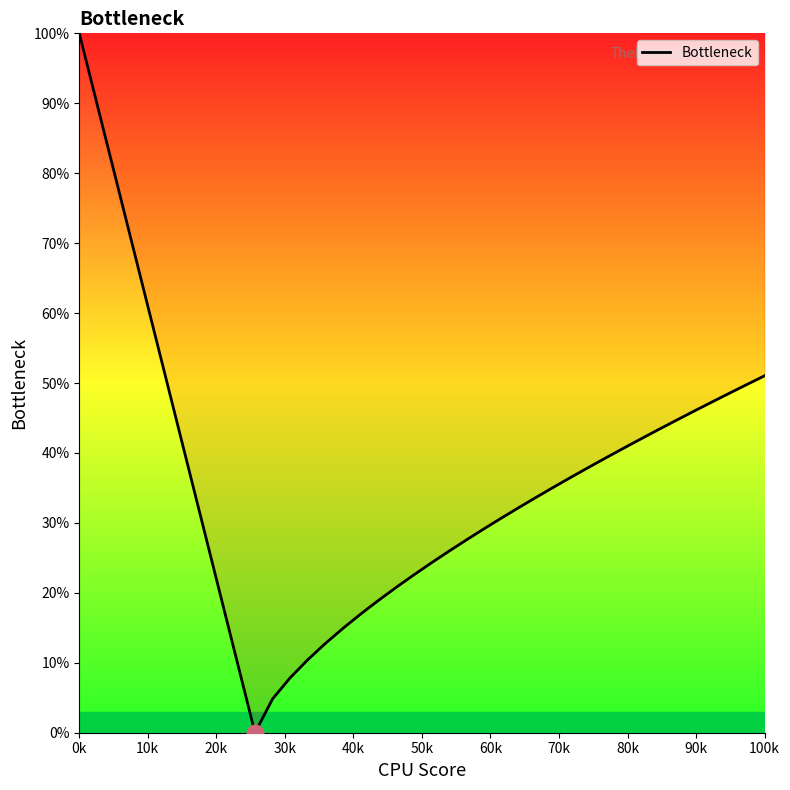

What is the greatest value displayed?

100.0